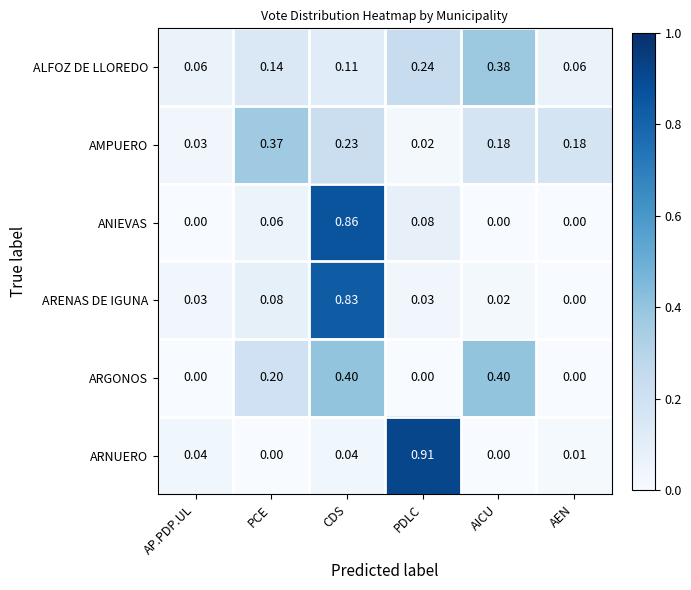

At which label does AMPUERO reach its minimum?

PDLC